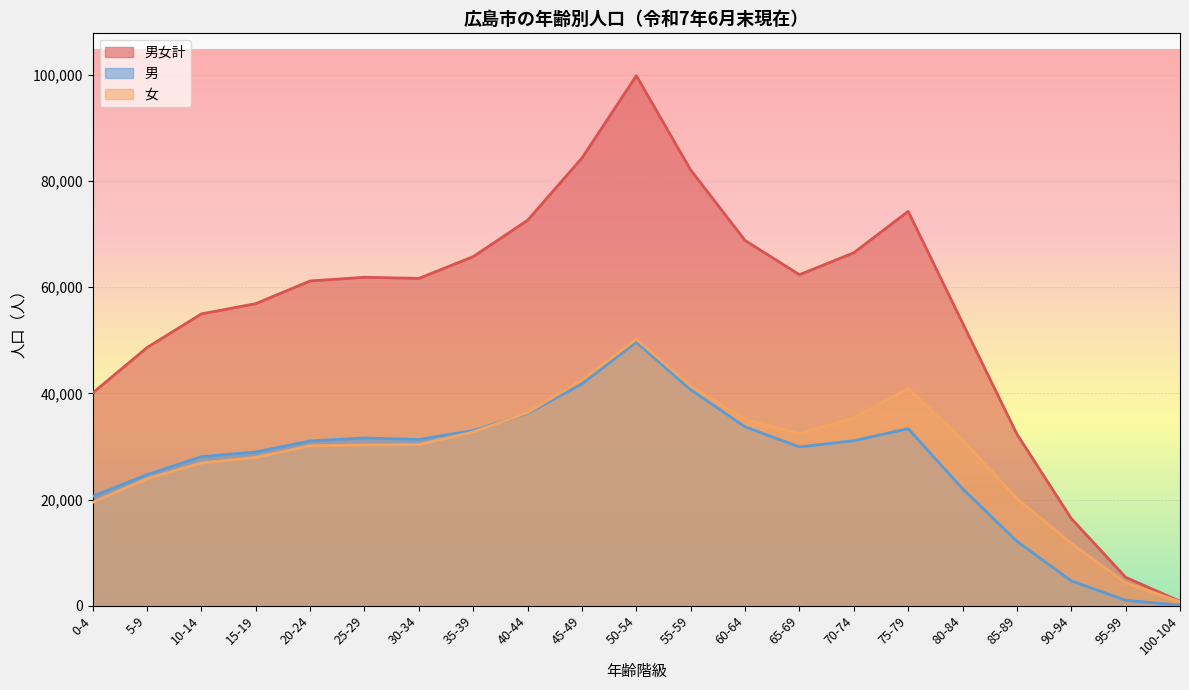

At which label does 男女計 first exceed 61643?

25-29